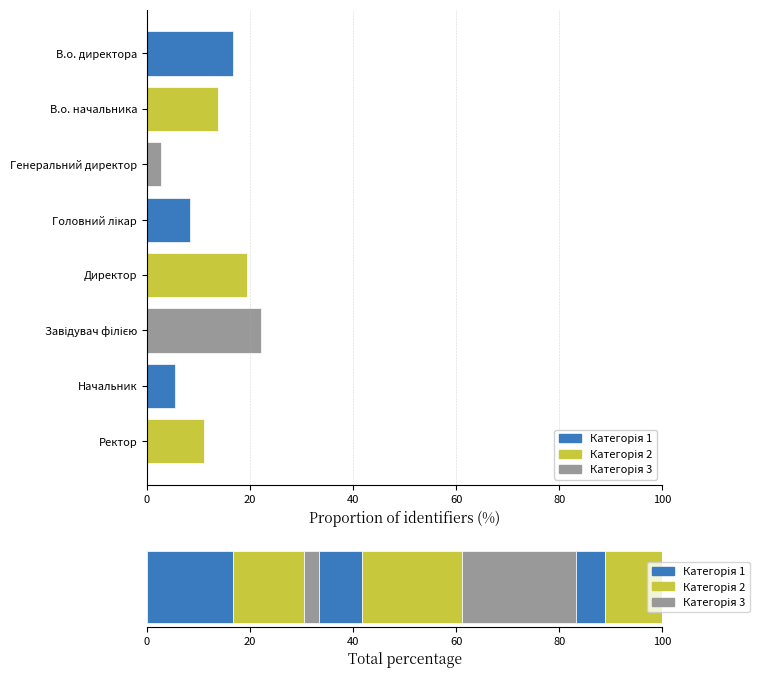

Where does the data first go above 5?

В.о. директора